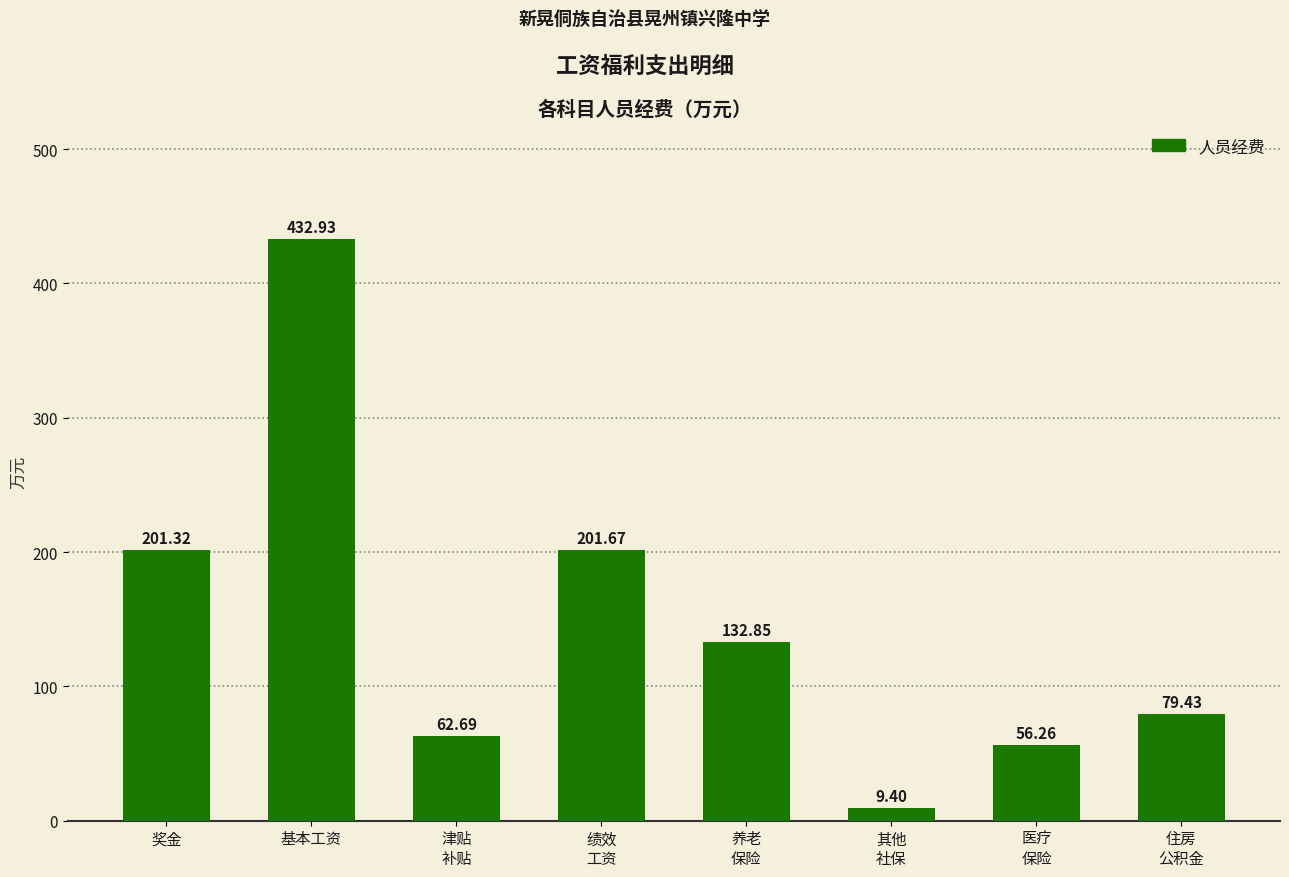

List the labels in order of value, smallest first.

其他
社保, 医疗
保险, 津贴
补贴, 住房
公积金, 养老
保险, 奖金, 绩效
工资, 基本工资